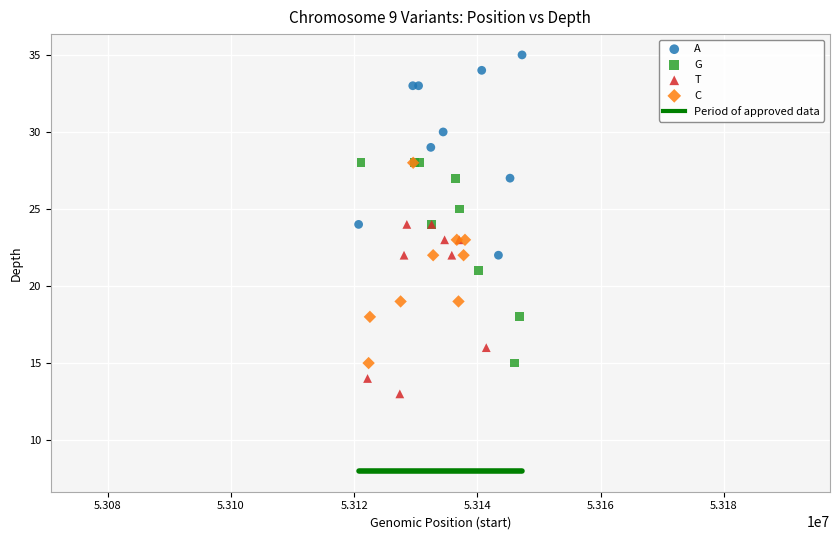

Which series reaches the minimum Y coordinate?

T